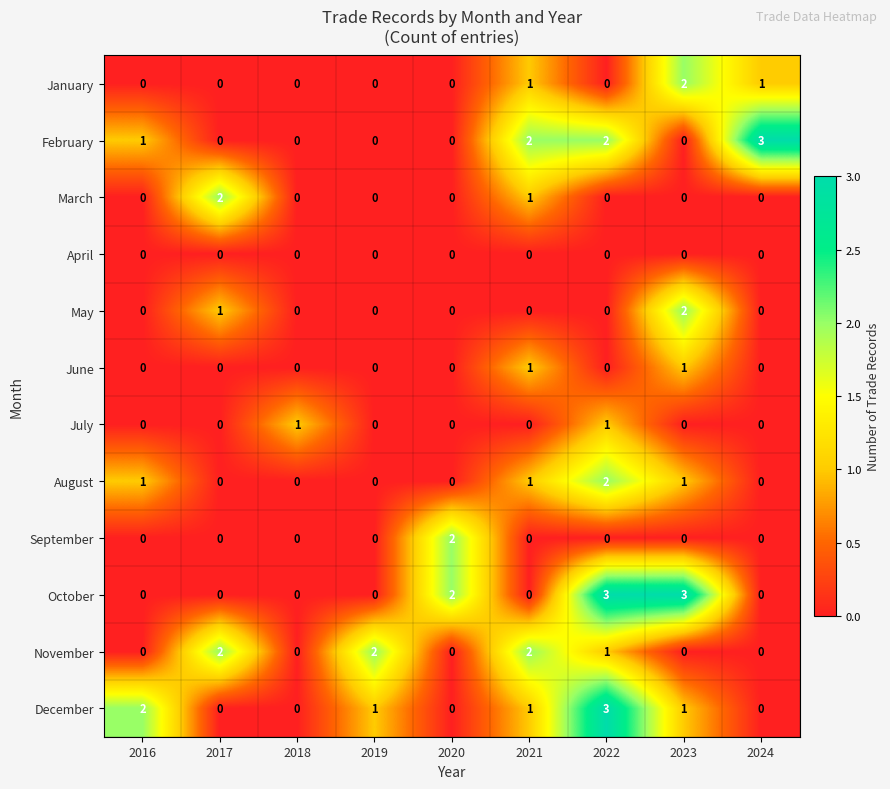

True or false: January has a value of 2 at 2023.

True